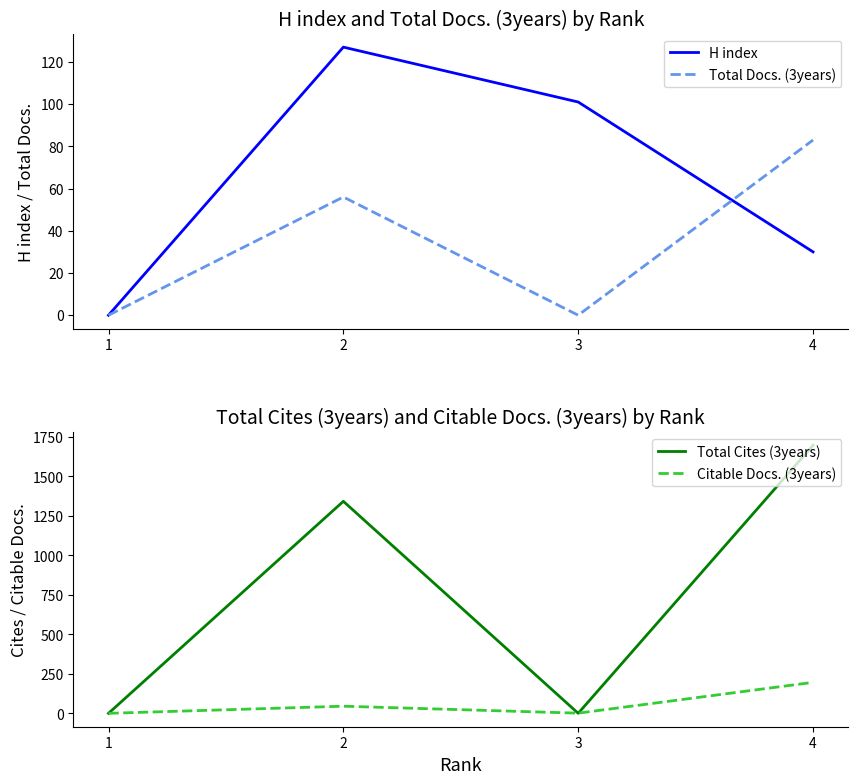

Count the Total Cites (3years) values in the range 0 to 1697.

4